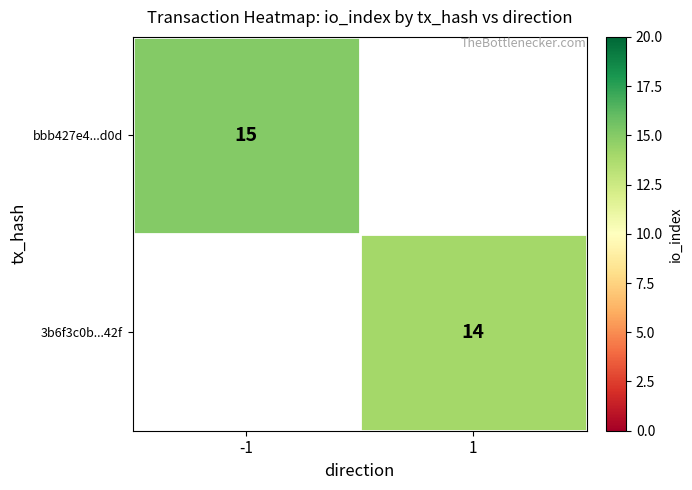

The value of 3b6f3c0b...42f at 1 is 14. True or false?

True